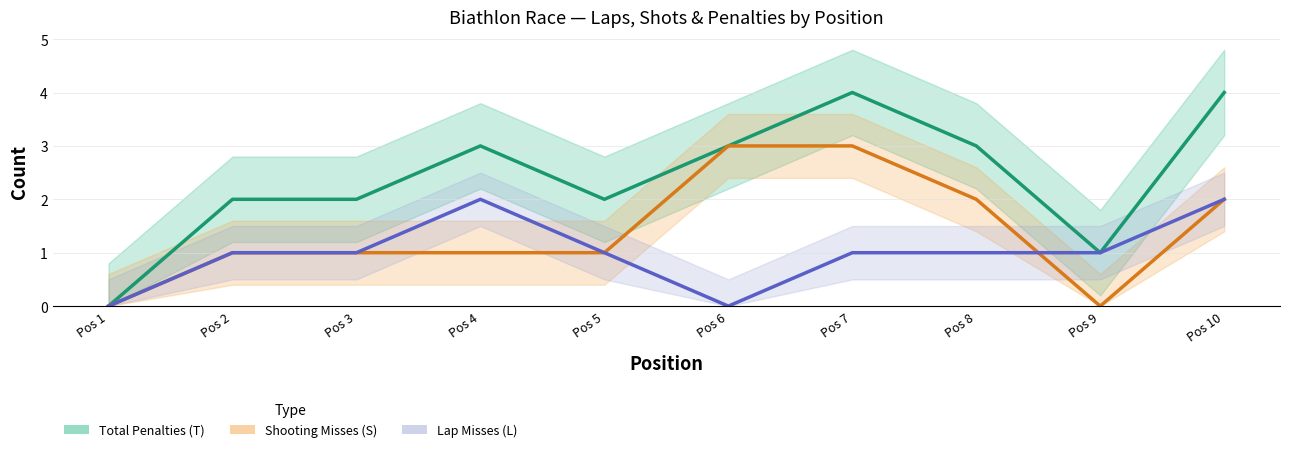

True or false: Shooting Misses (S) and Lap Misses (L) intersect in this chart.

True